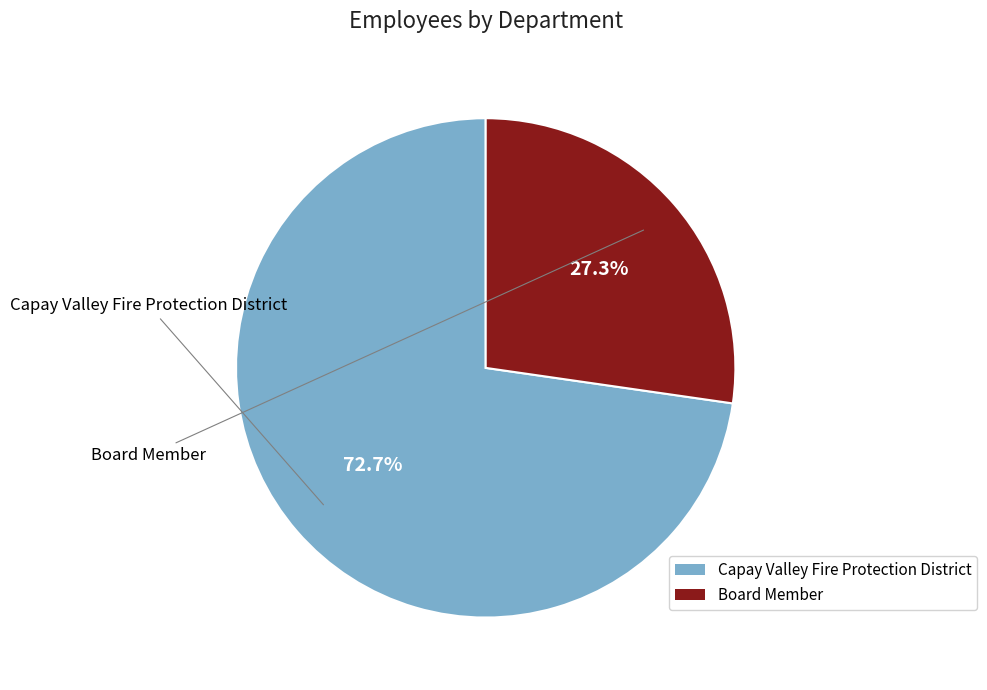

Is it true that Capay Valley Fire Protection District is 73% of the pie?

True